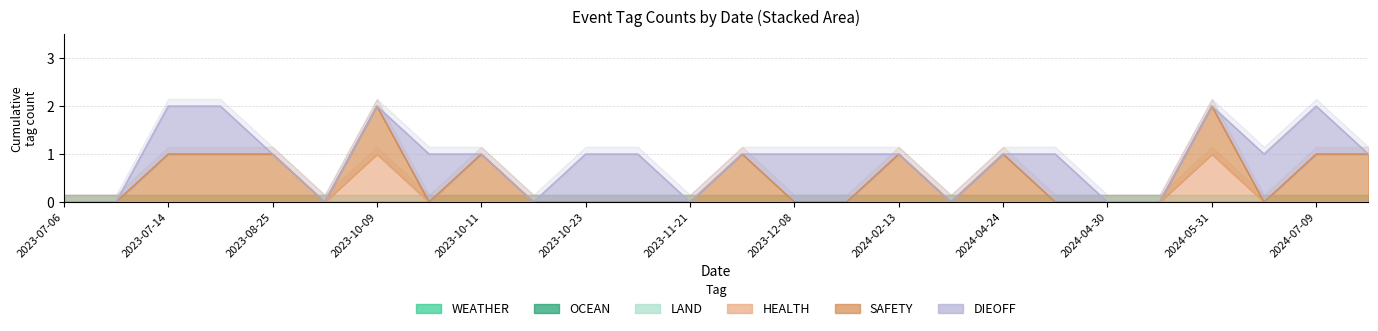

True or false: HEALTH and OCEAN intersect in this chart.

False